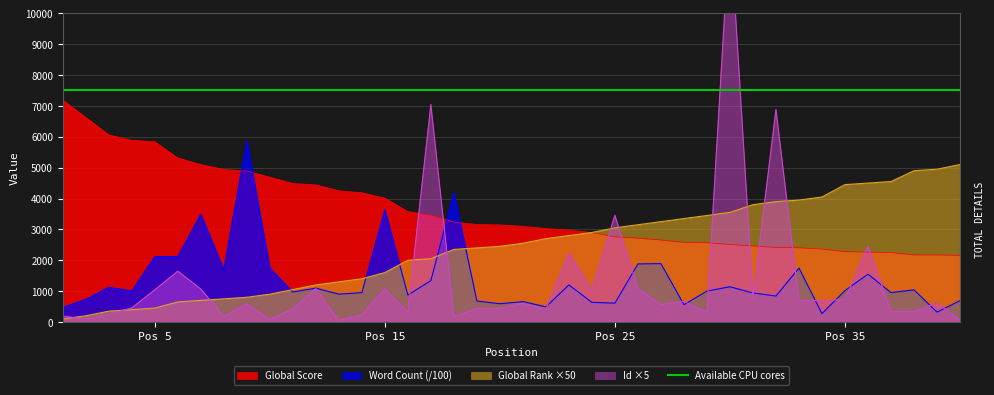

How many values in the Global Score series exceed 3145?

19